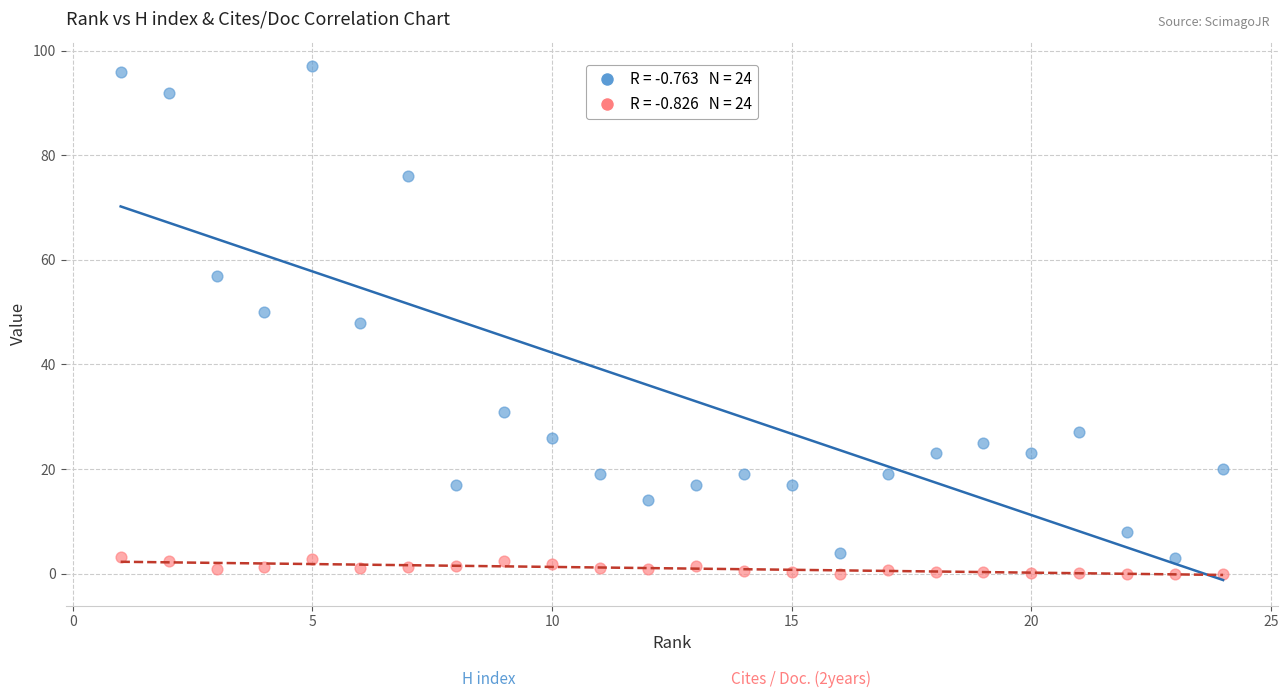

Across all data points, what is the range of Y values (max minus min)?

97.0